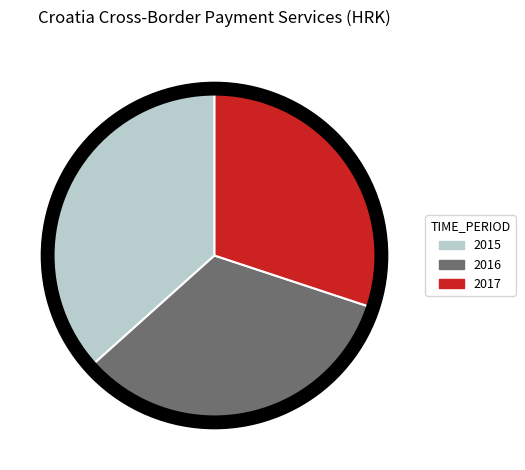

What is the ratio of the value at 2015 to the value at 2017?

1.2